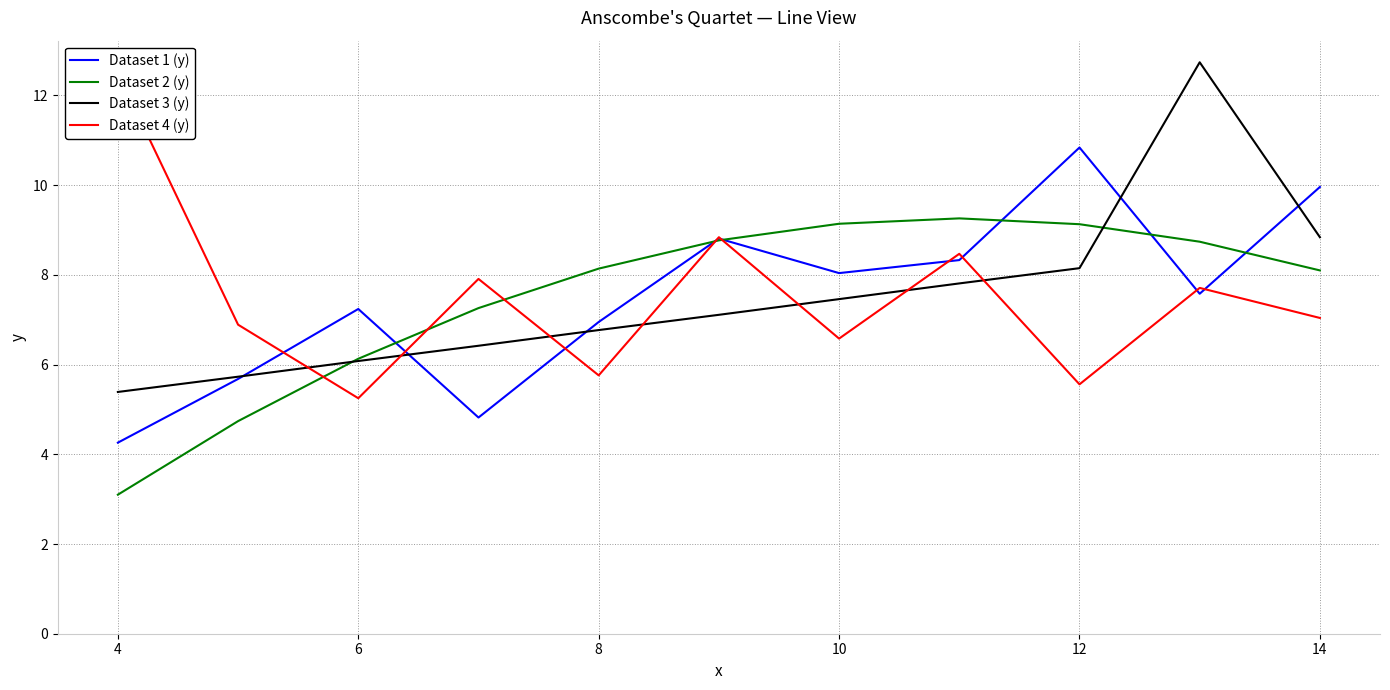

What is the highest value of the Dataset 2 (y) series?

9.3